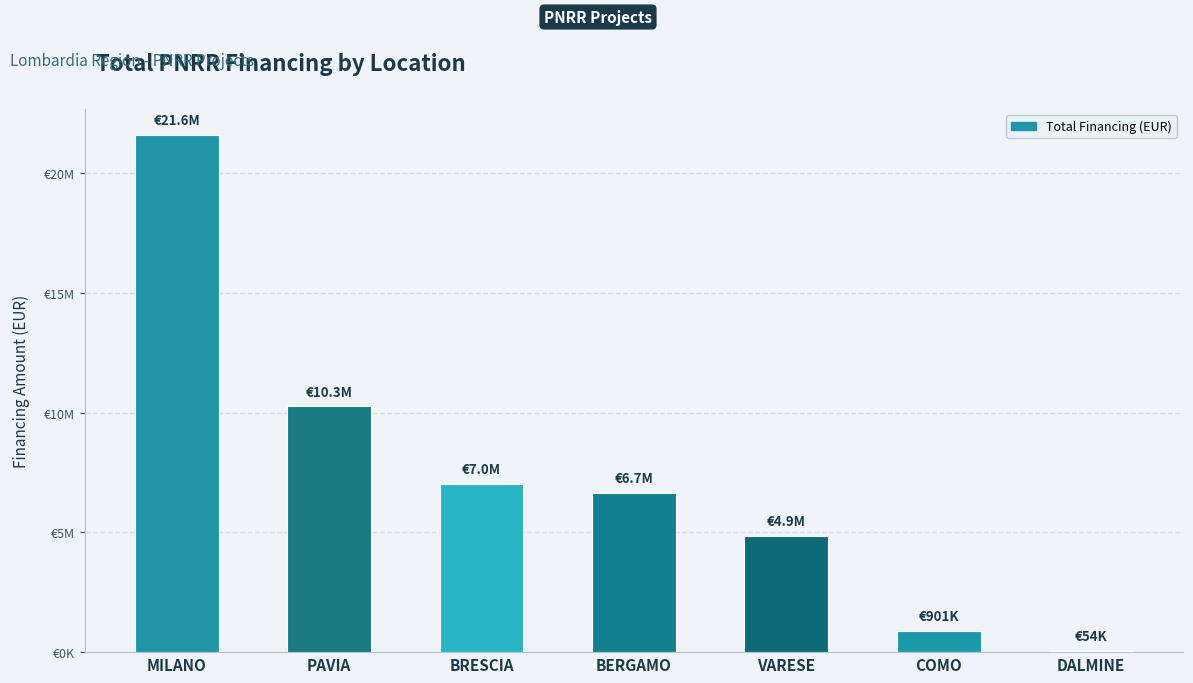

Are the bars horizontal?

No